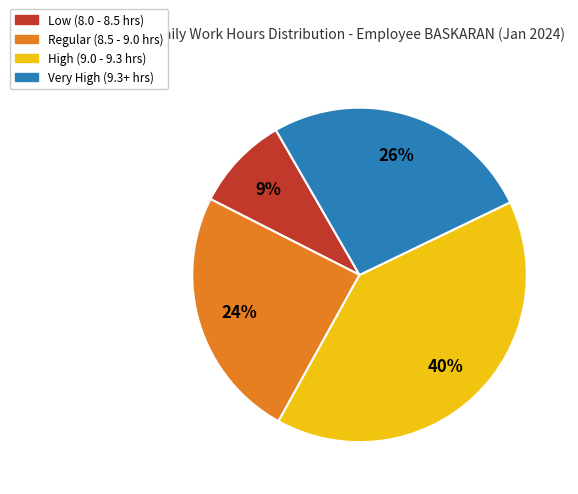

To the nearest percent, what is the difference between the largest and smallest slice percentages?

31%